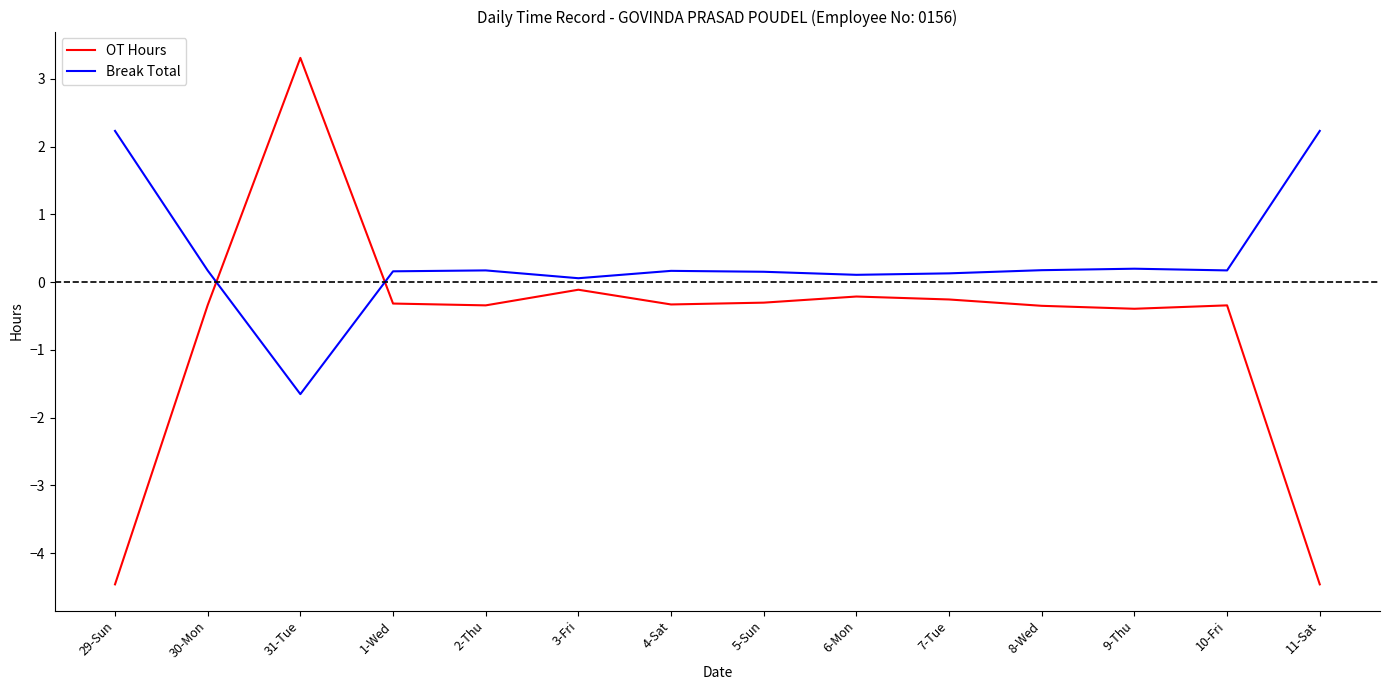

At which category does the chart reach its peak across all series?

31-Tue